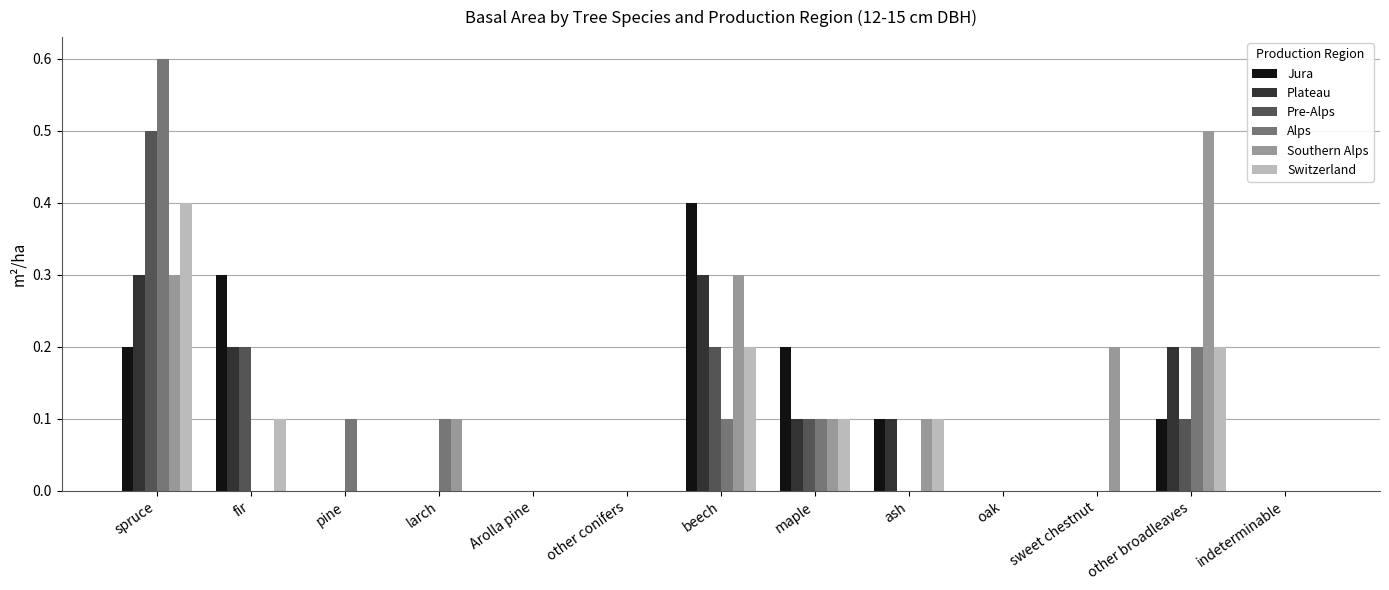

Is the value of Plateau at spruce greater than the value of Alps at other conifers?

Yes